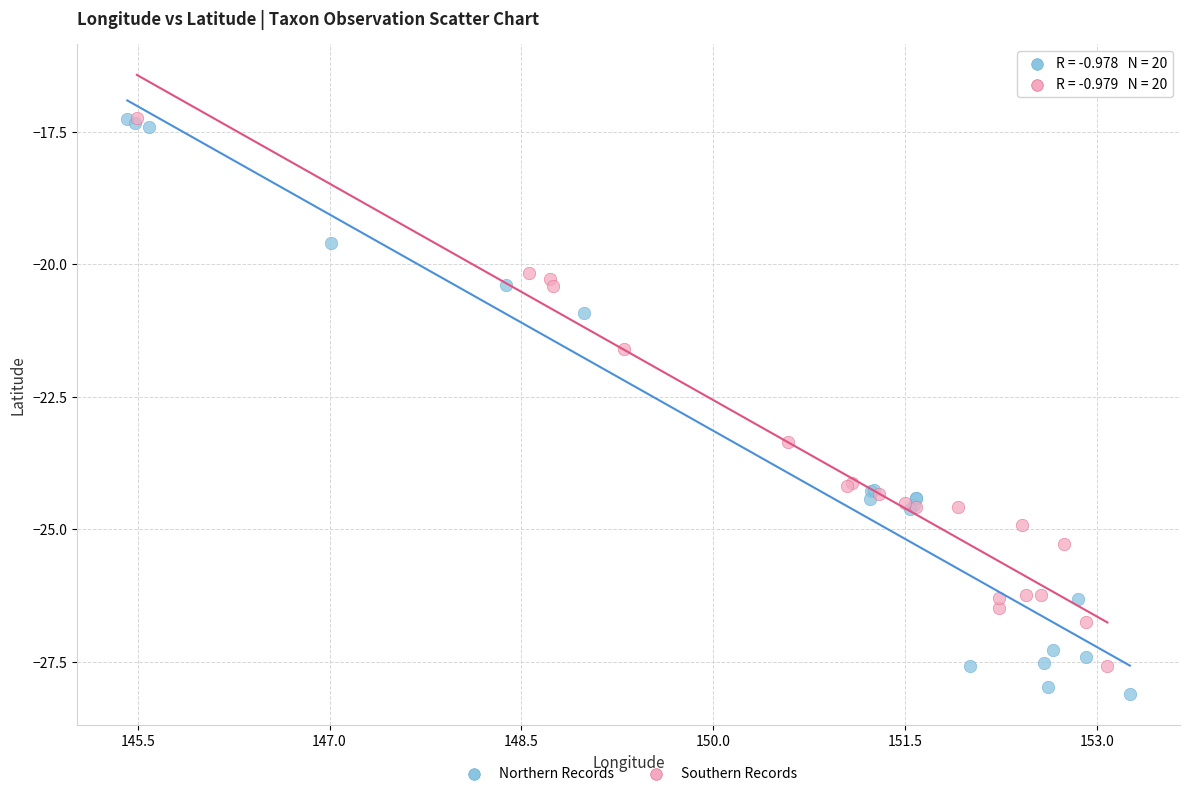

Which series has the largest Y range (max minus min)?

Northern Records